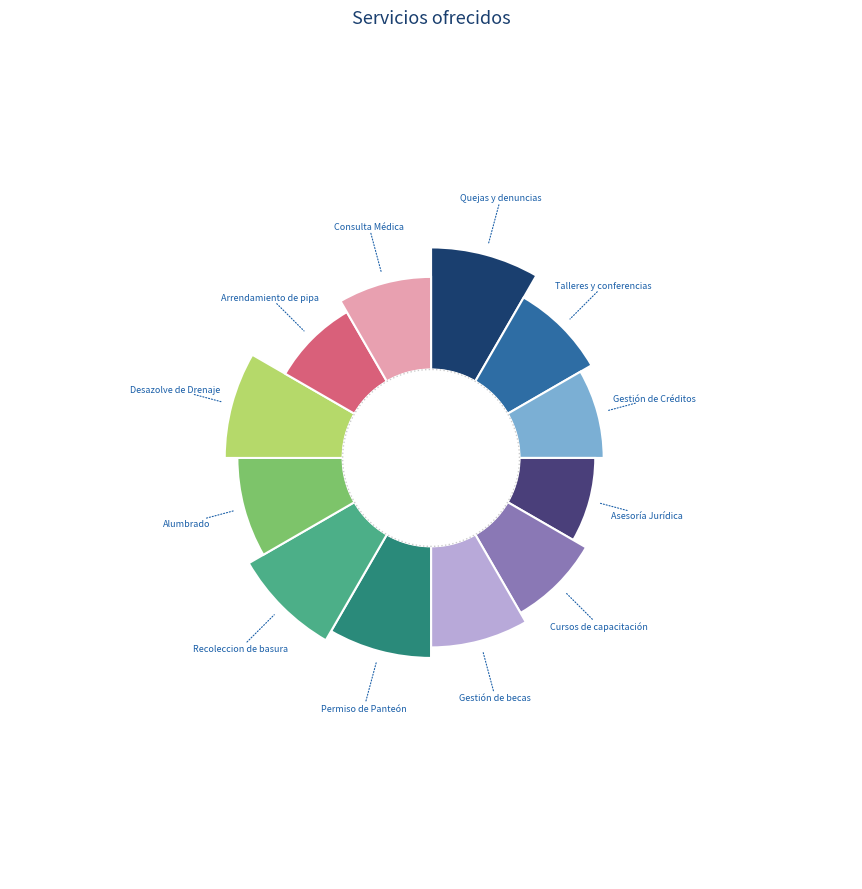

True or false: Permiso de Panteón accounts for 1% of the total.

False